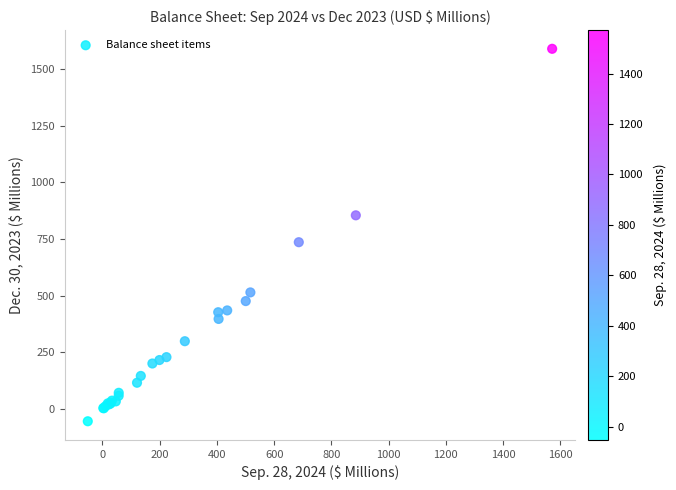

What Y value in the scatter plot is closest to 767?

735.8